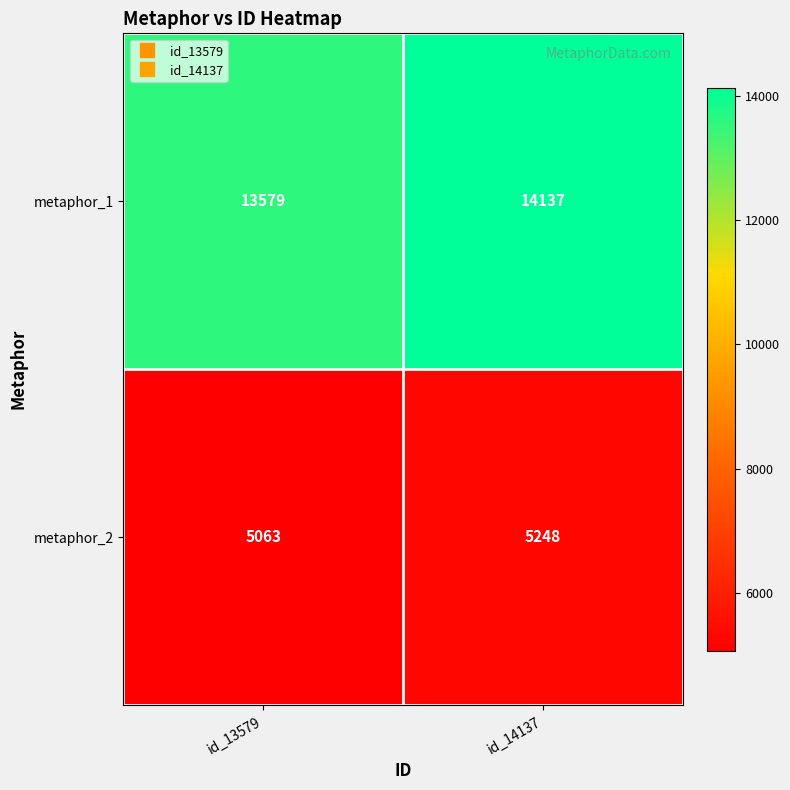

At which category is the sum across all series the highest?

id_14137